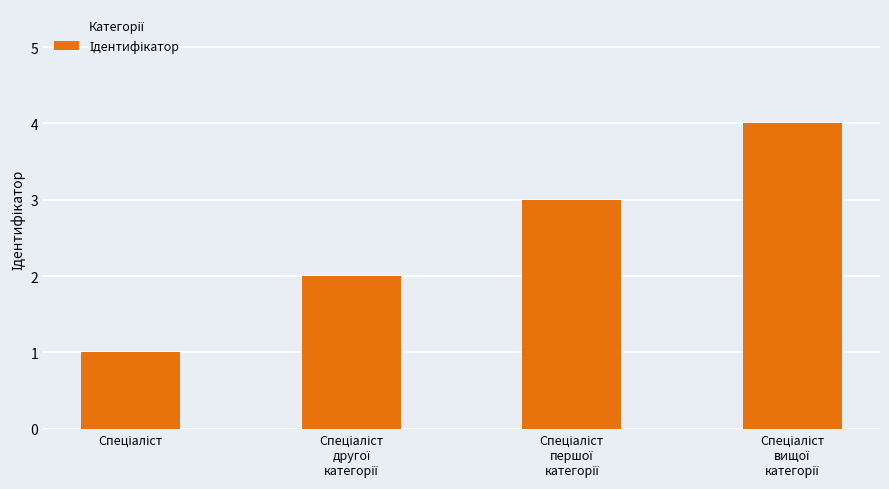

Are the bars grouped side by side (vs. stacked)?

No